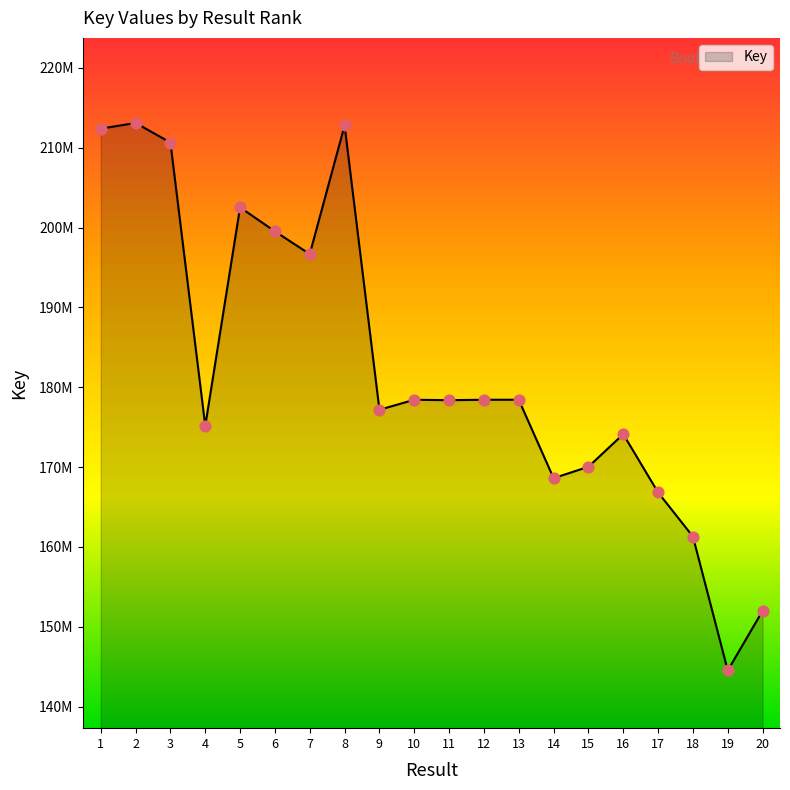

Between 8 and 3, which is larger?

8